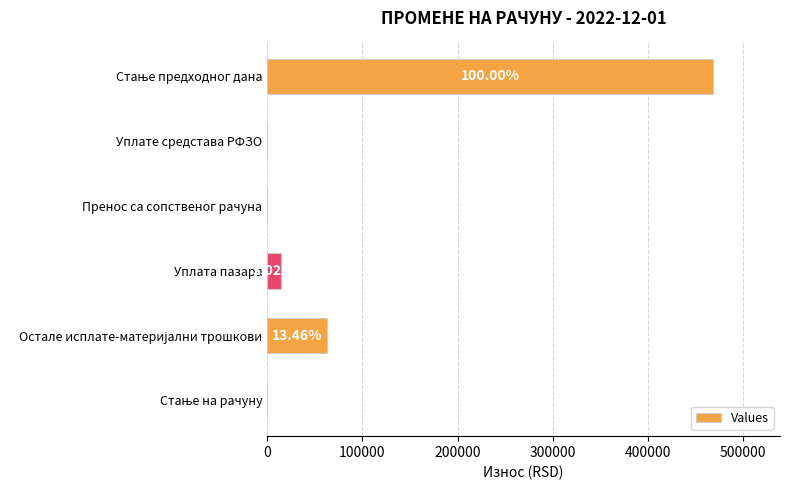

Are the bars horizontal?

Yes